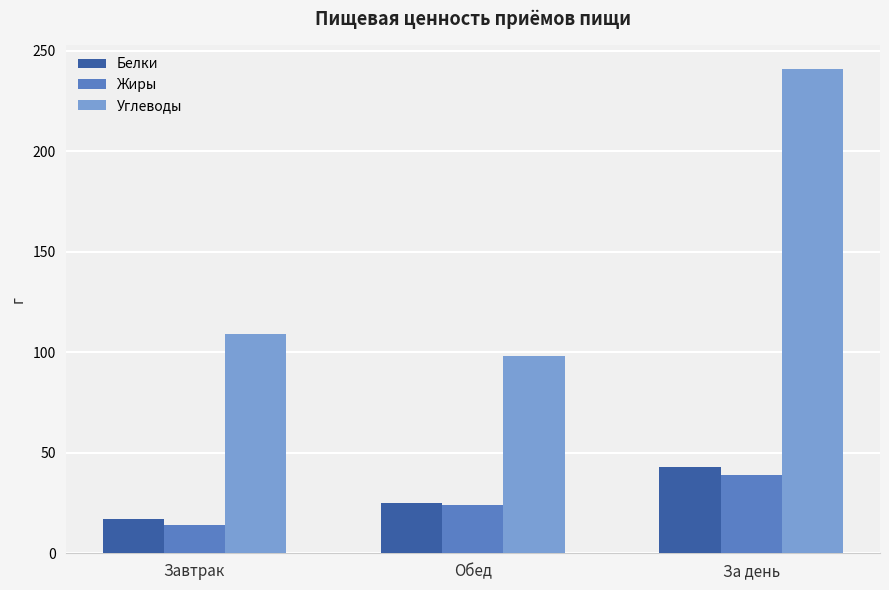

List the labels in order of Белки value, largest first.

За день, Обед, Завтрак